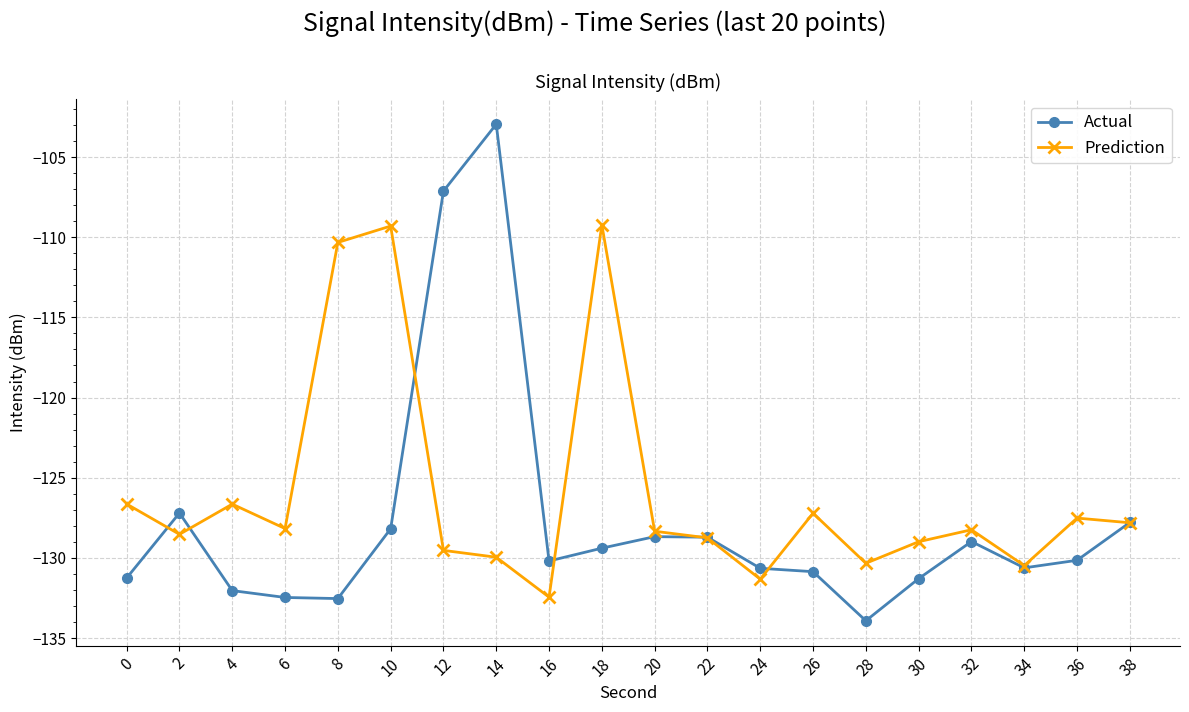

List the series in order of their overall mean, highest first.

Prediction, Actual